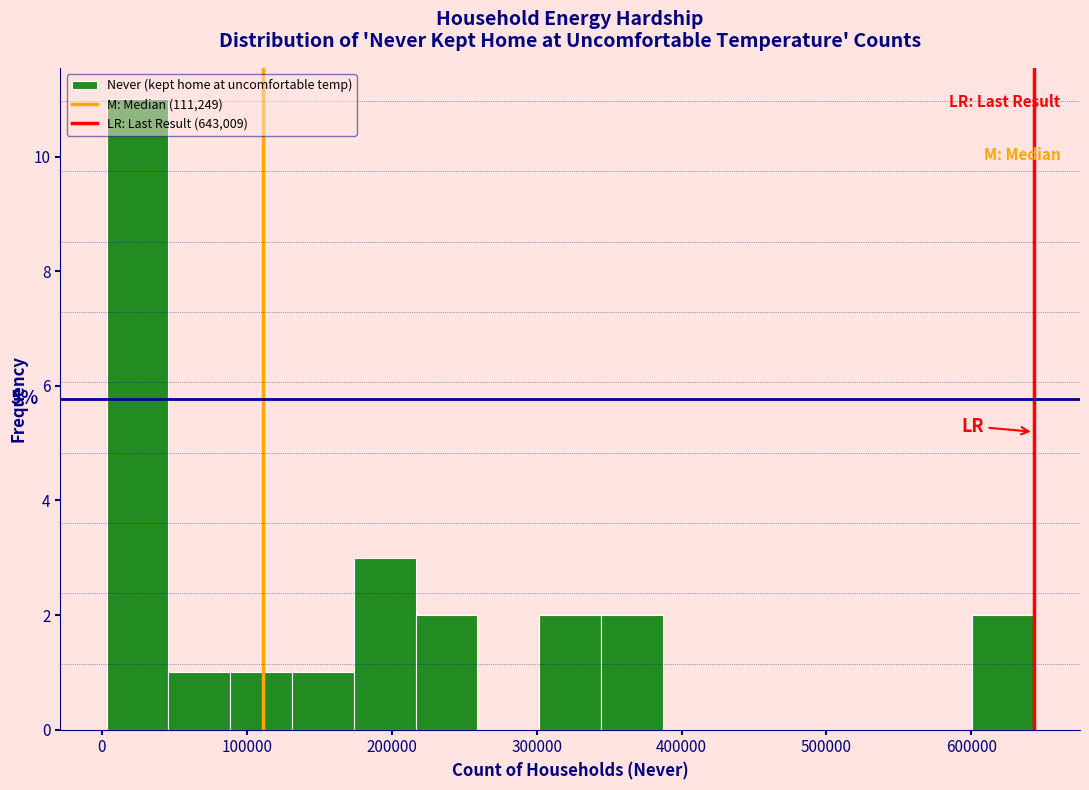

Which range on the x-axis has the tallest bar?

0 to 50000